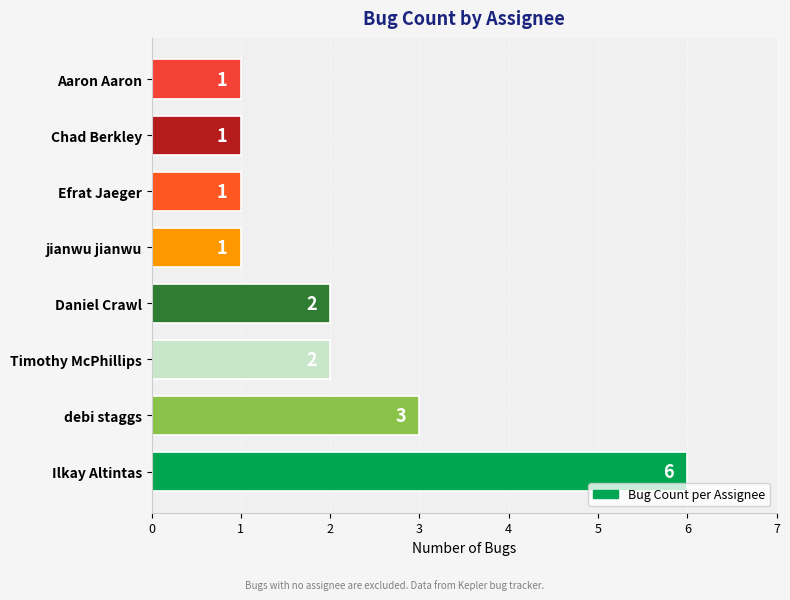

Are the bars horizontal?

Yes